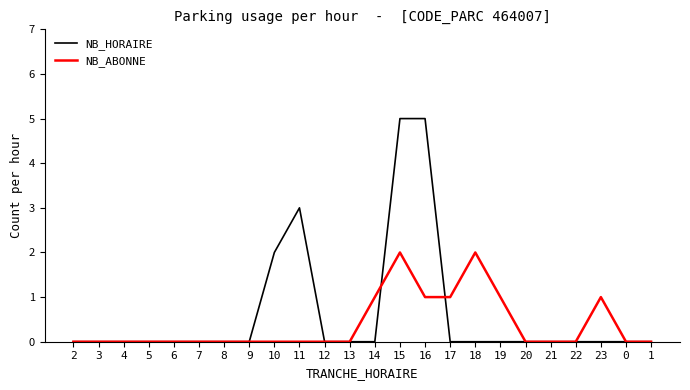

How many series are shown in this chart?

2